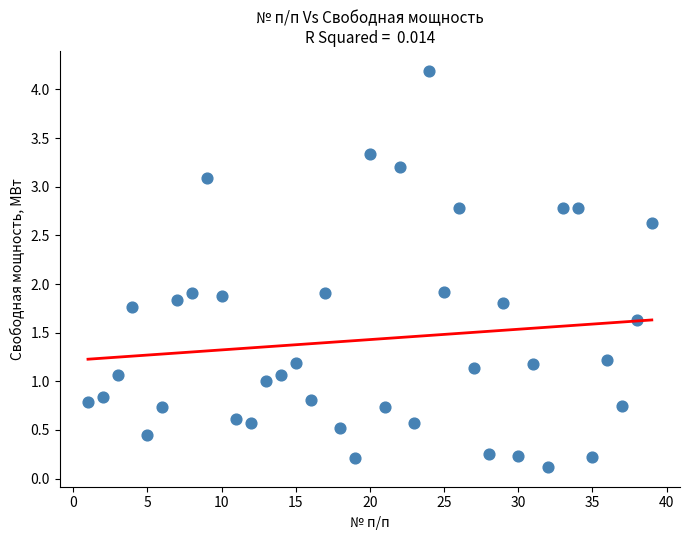

What is the range of Y values (max minus min)?

4.1